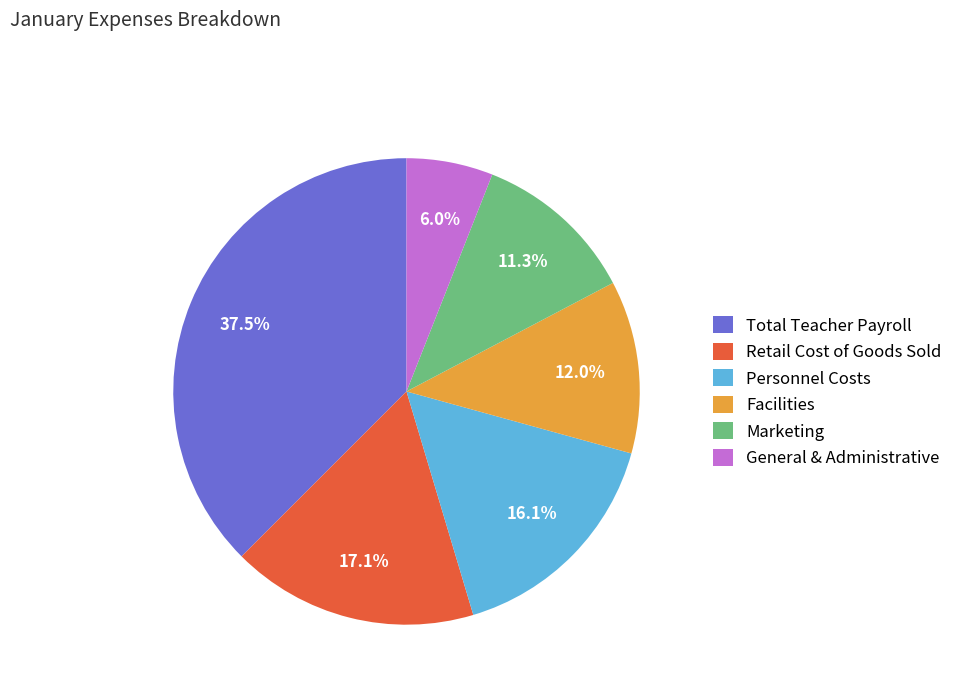

What percentage do General & Administrative and Retail Cost of Goods Sold together represent?

23.1%